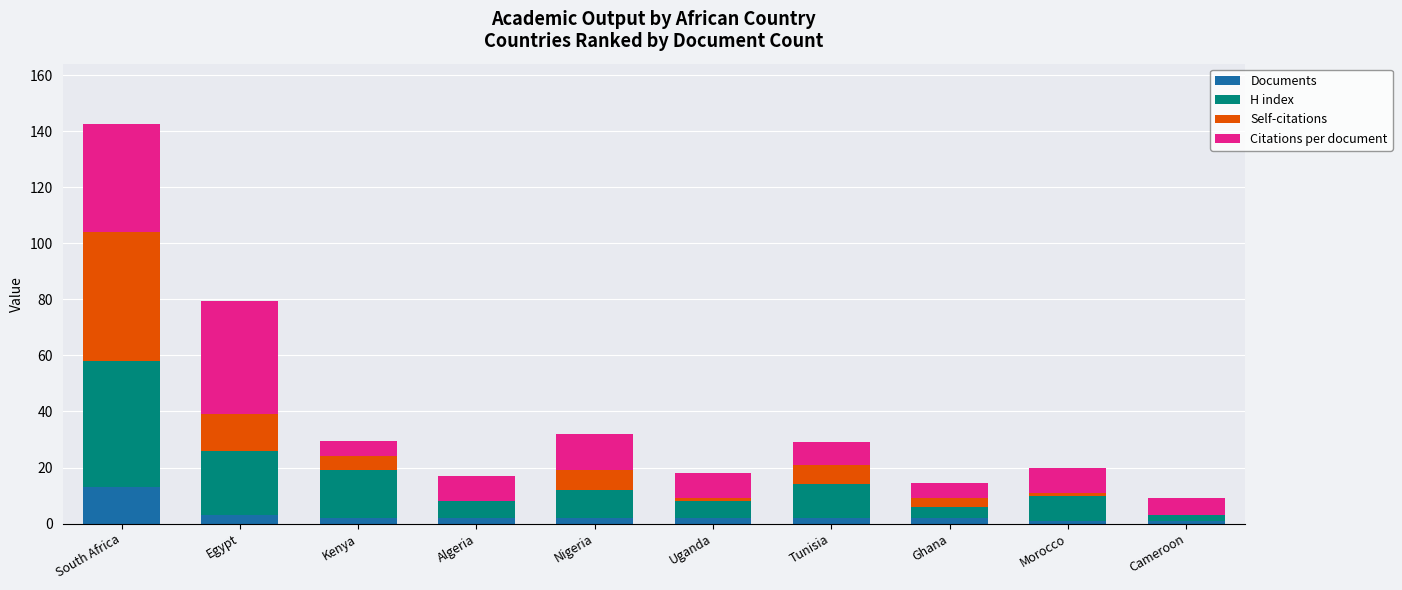

The Documents series shows 13.0 at South Africa. True or false?

True